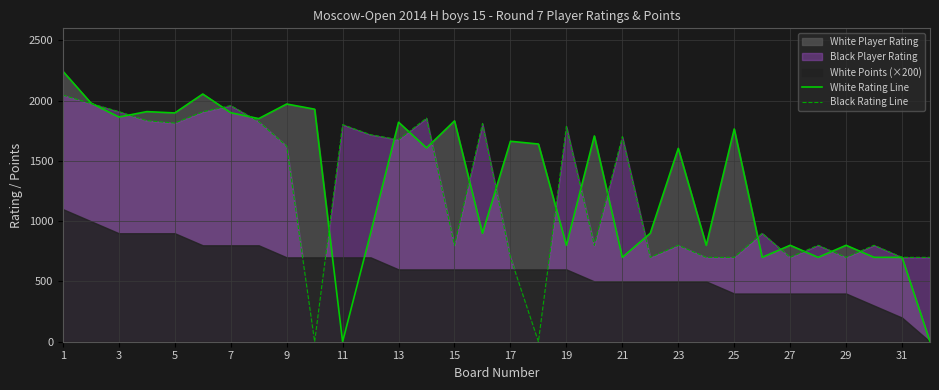

How many intersections are there between White Rating Line and Black Rating Line?

19